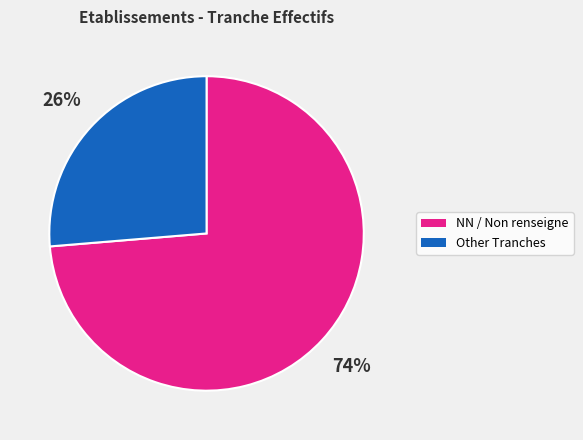

To the nearest percent, what is the average slice percentage?

50%